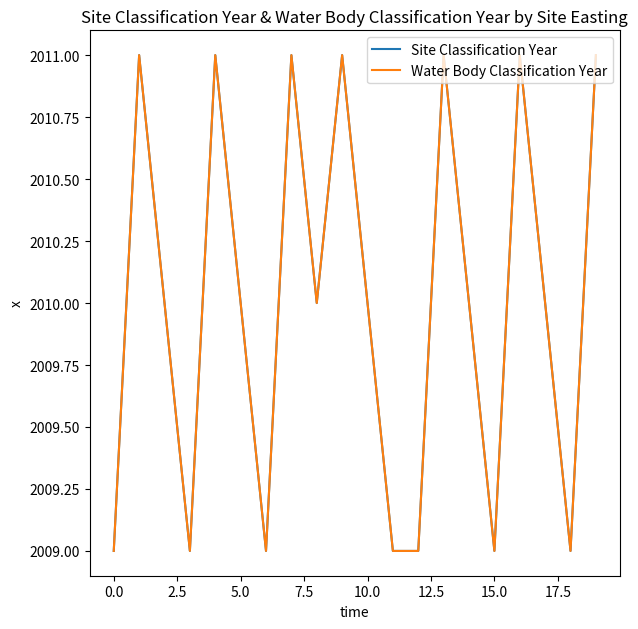

What is the difference between the maximum and second lowest values in the Water Body Classification Year series?

2